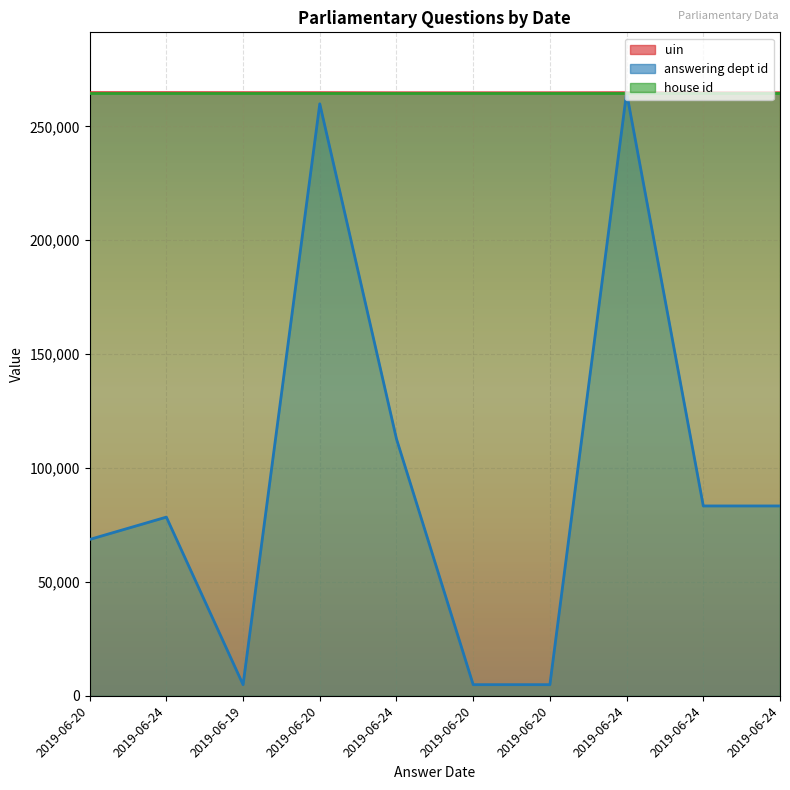

The value of uin at 2019-06-20 is 104356.0. True or false?

False